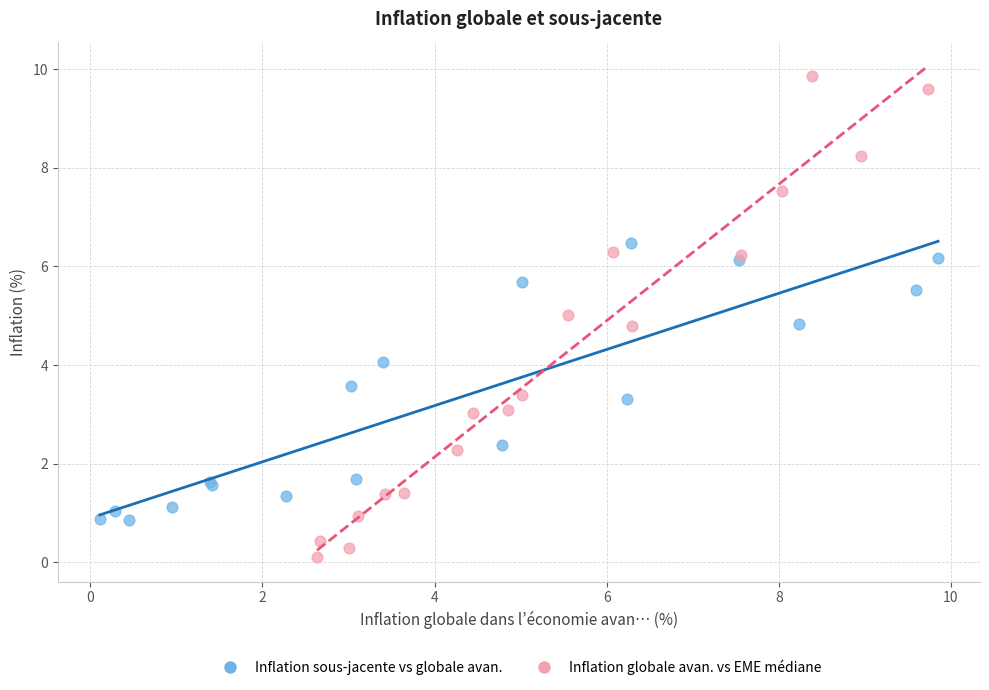

Which series reaches the minimum Y coordinate?

Inflation globale avan. vs EME médiane